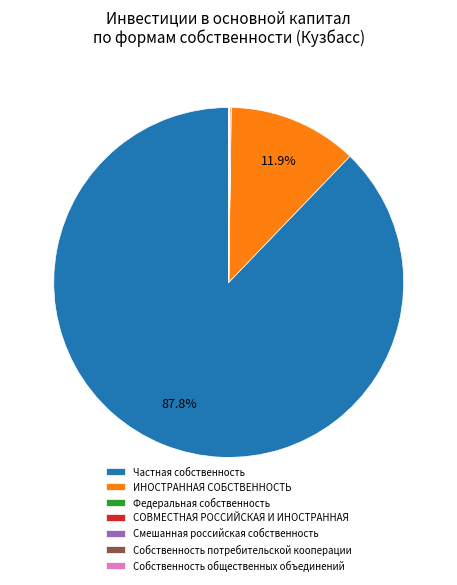

Does any single category account for the majority?

Yes